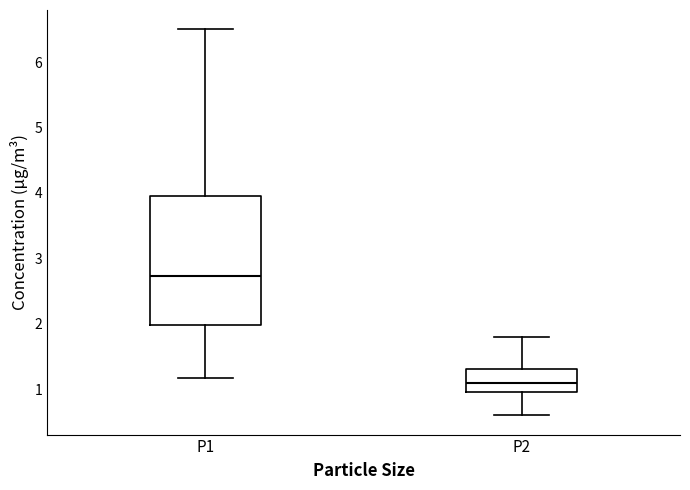

Comparing the boxes themselves (not the whiskers), which one is the tallest?

P1